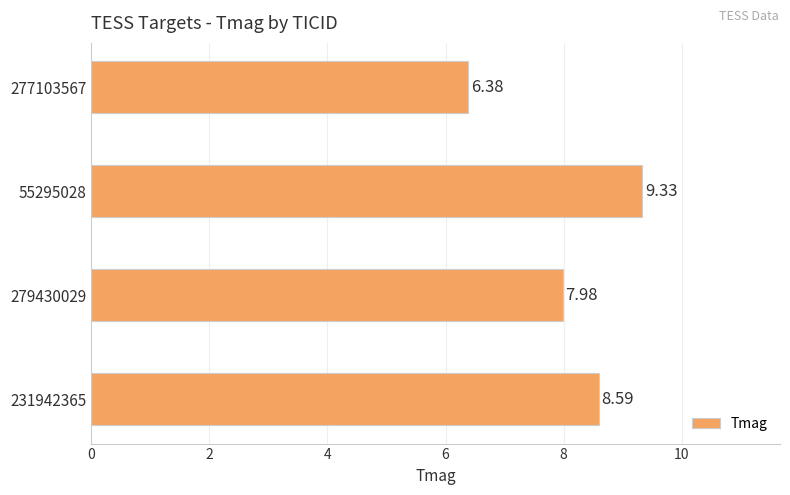

What is the ratio of the value at 279430029 to the value at 55295028?

0.9